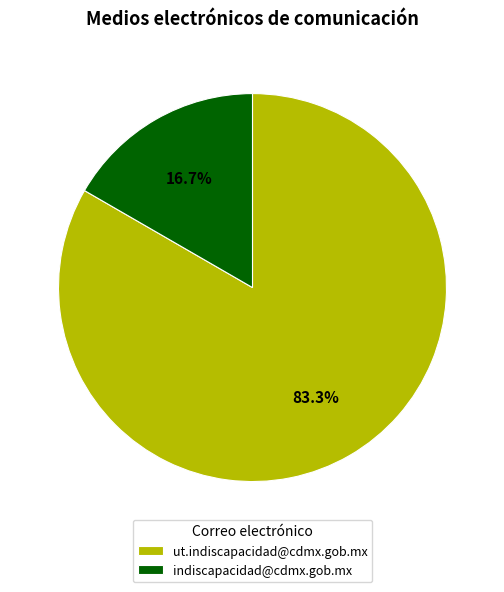

To the nearest percent, what is the average slice percentage?

50%